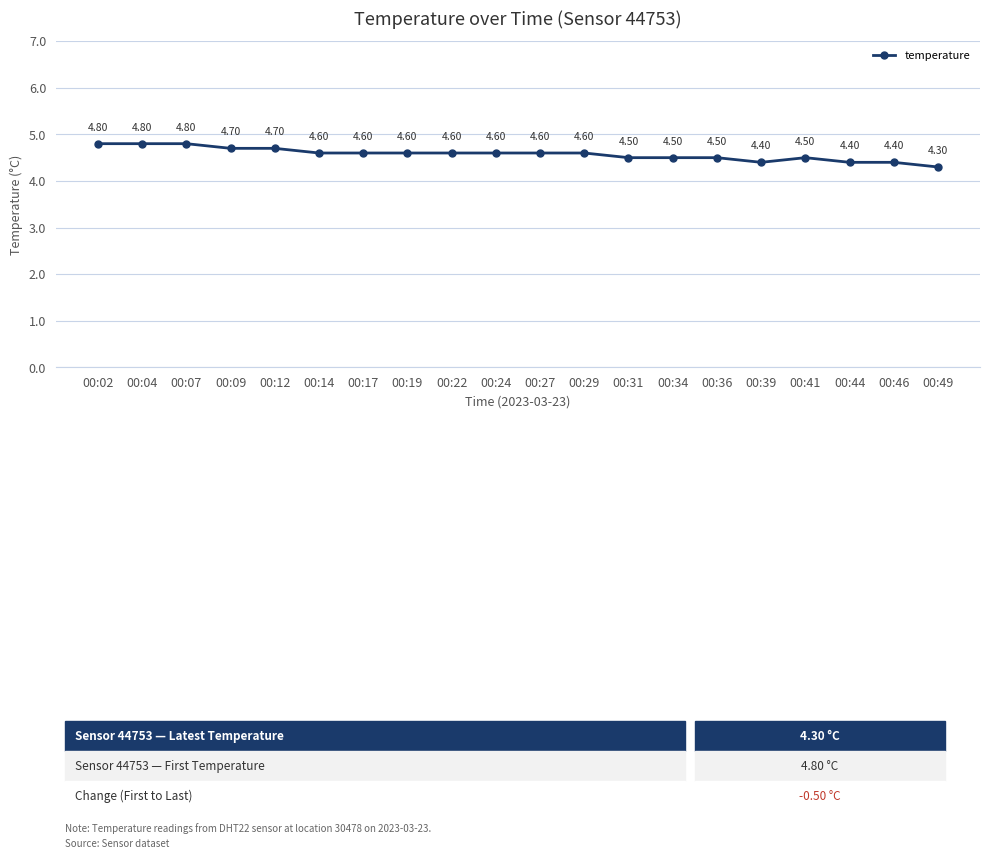

What is the average value?

4.6